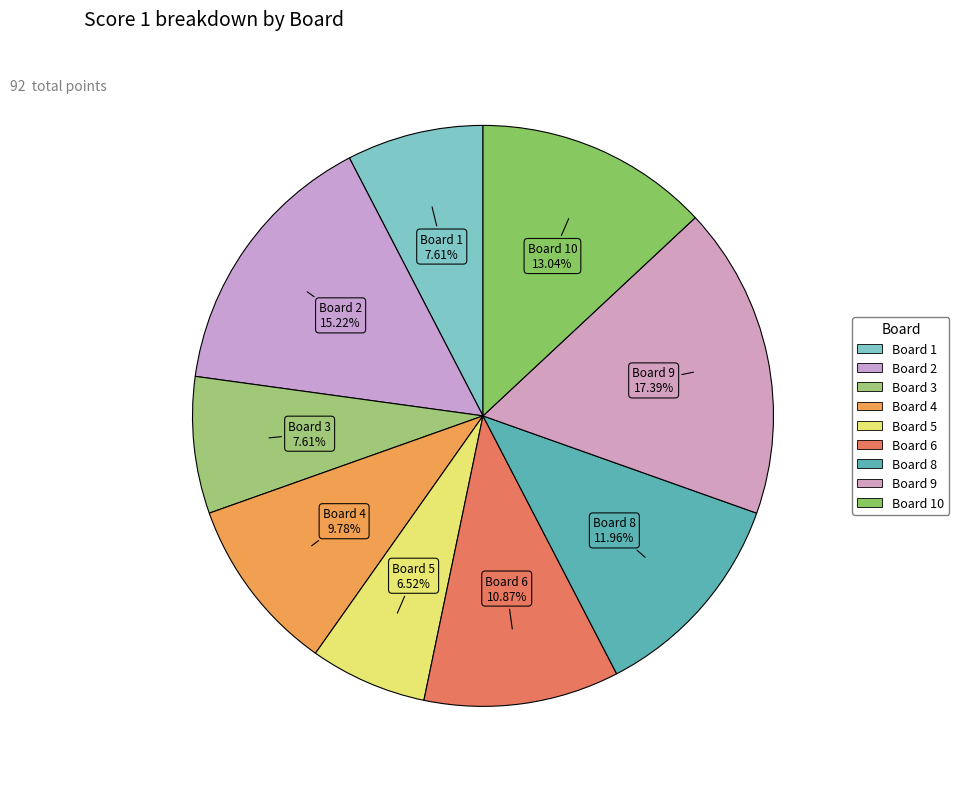

Count the number of slices in the pie.

9